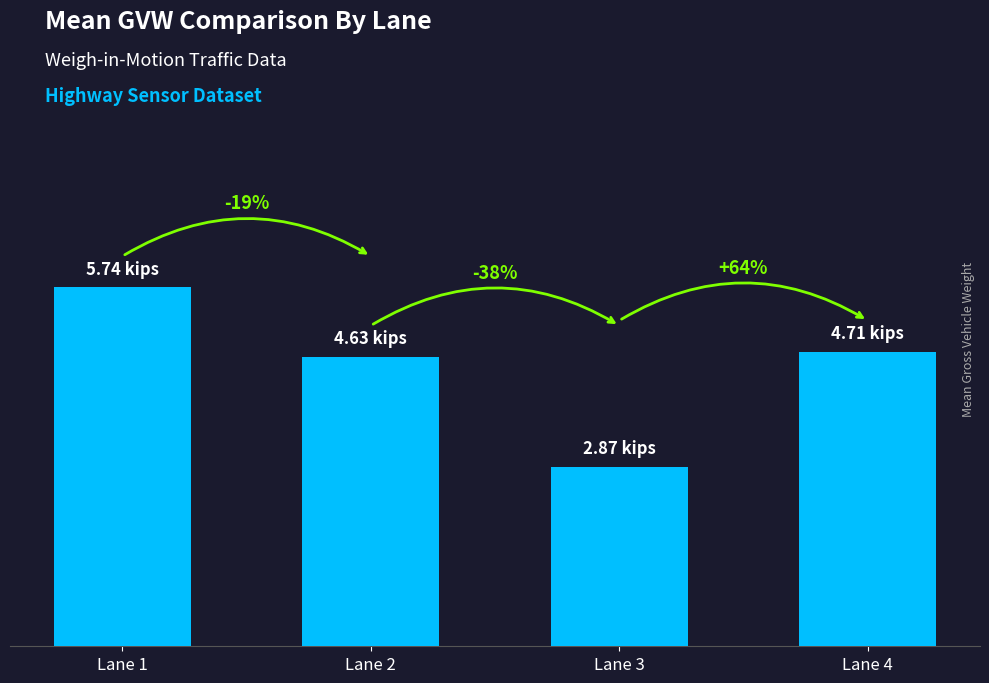

What is the difference between the values at Lane 2 and Lane 4?

0.1